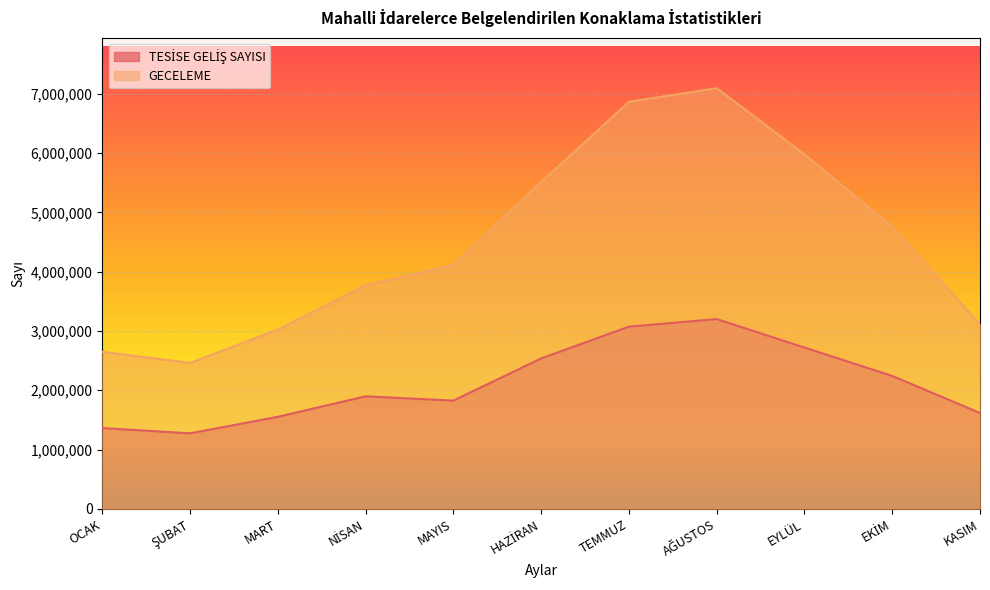

What is the label of the 4th point from the right?

AĞUSTOS